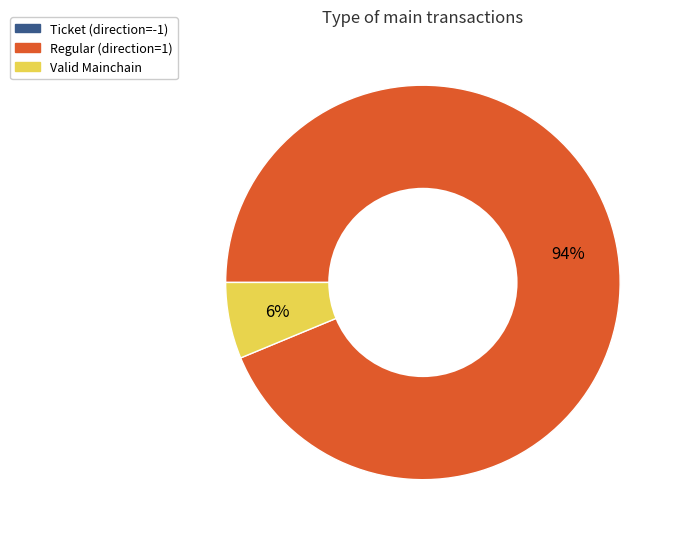

Which slice represents more than half of the pie?

Regular (direction=1)